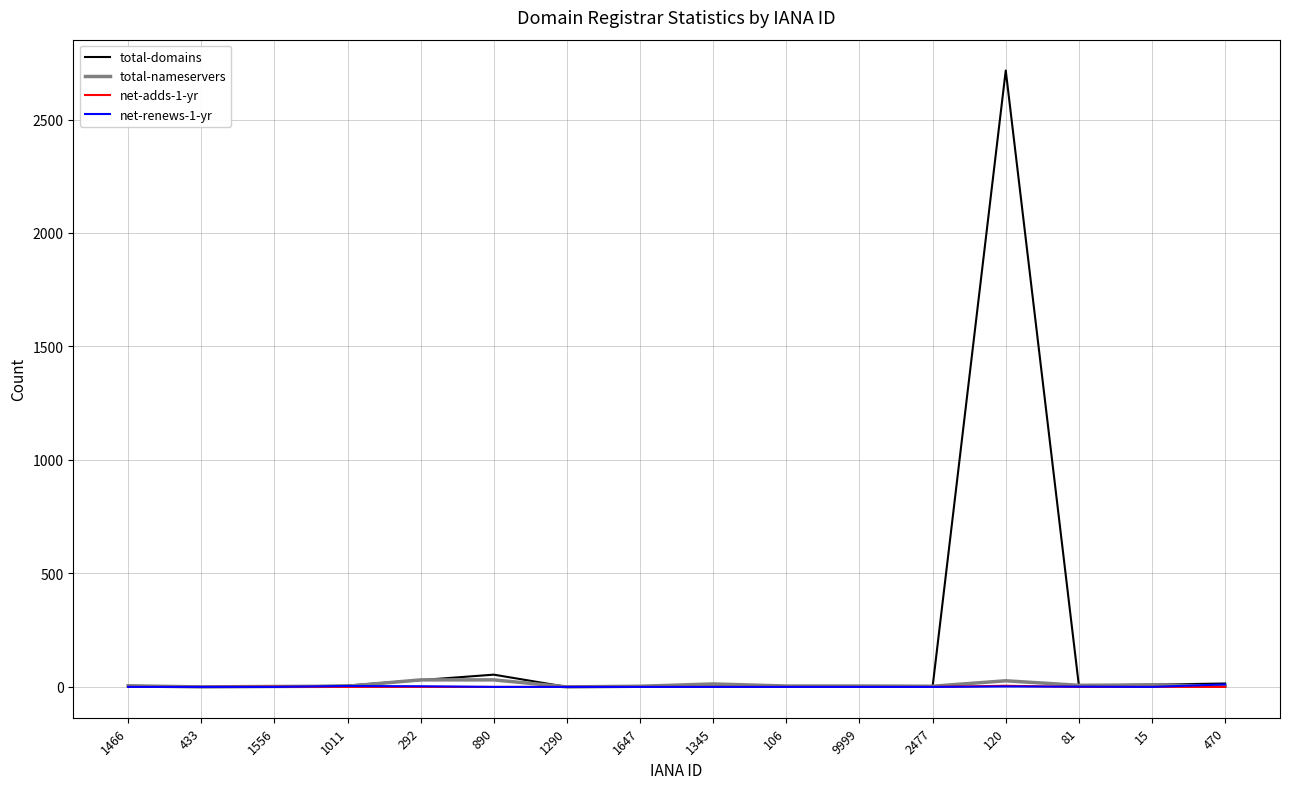

What is the sum of all net-renews-1-yr values?

21